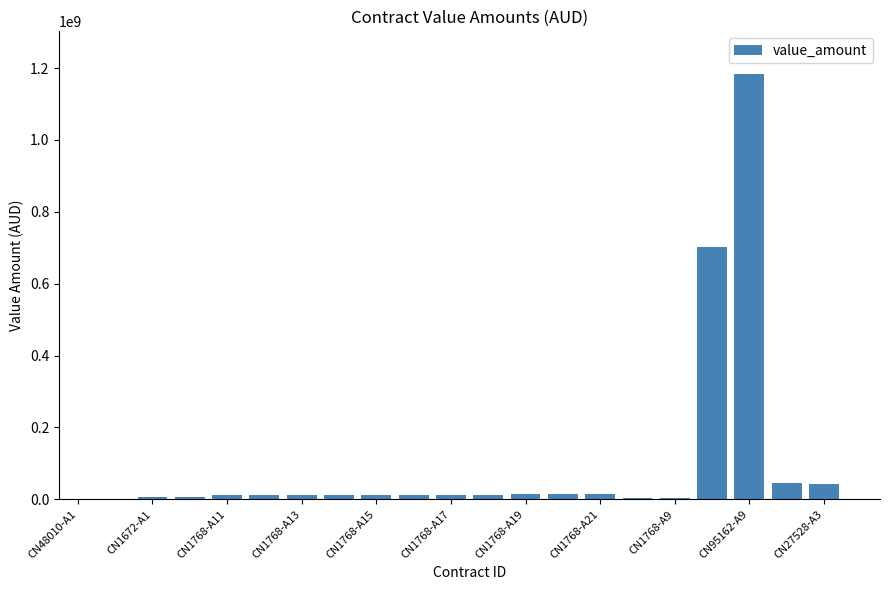

What is the maximum value shown in the chart?

1184109066.0